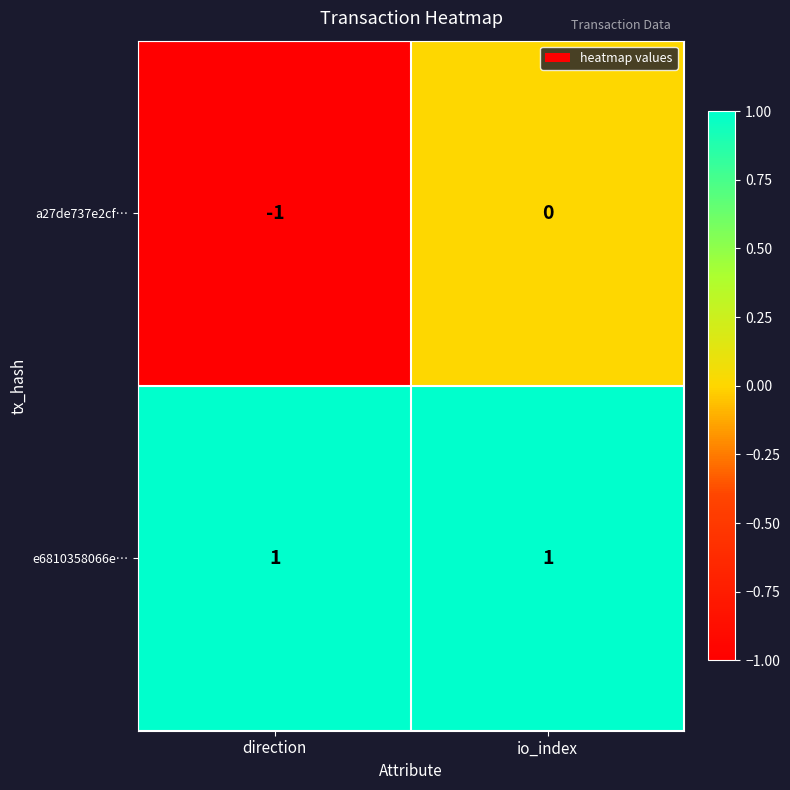

Is the value of a27de737e2cf… at io_index greater than the value of e6810358066e… at direction?

No